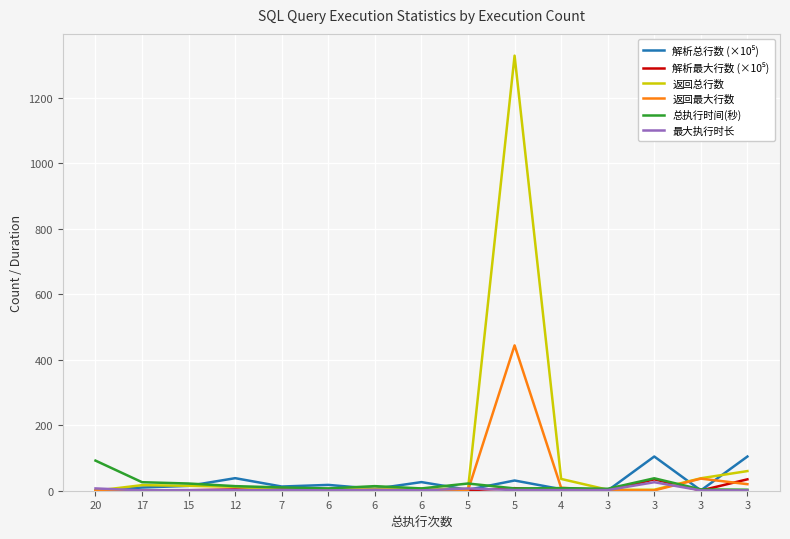

Does the chart display data point markers on the line(s)?

No